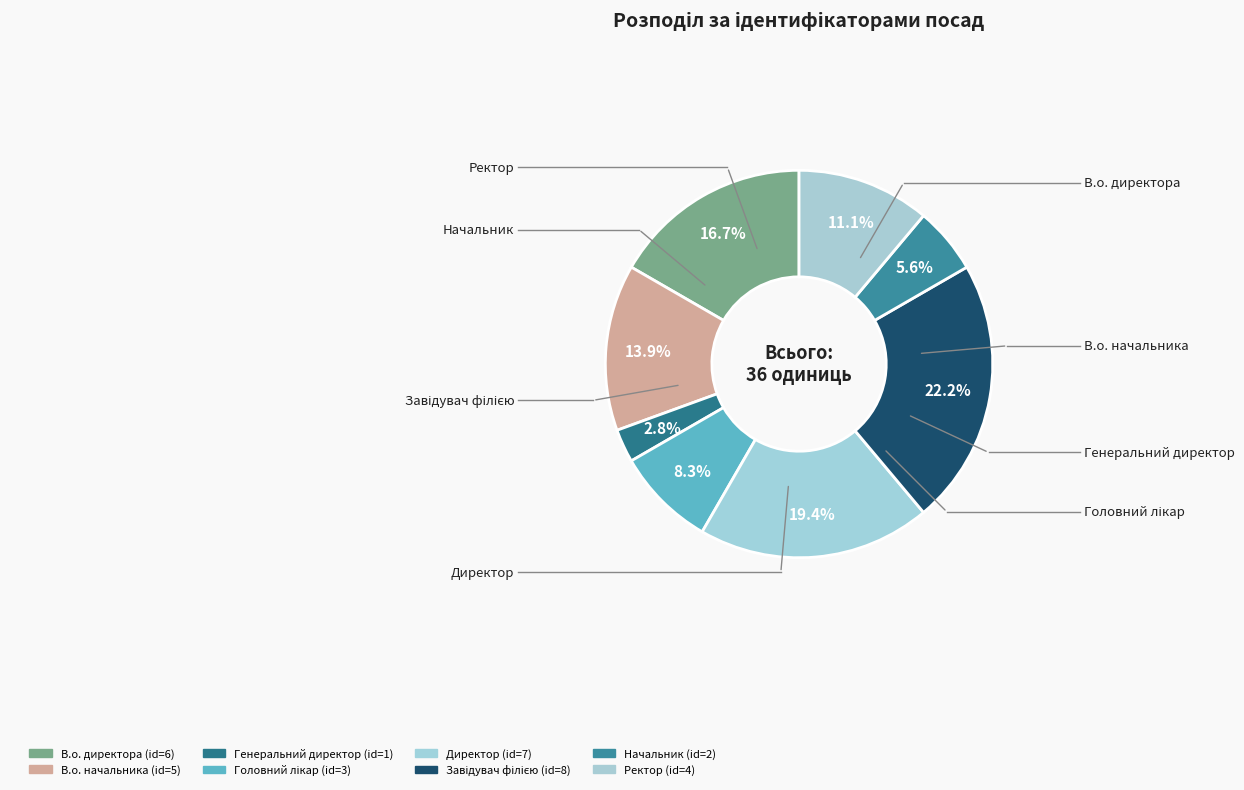

Is the sum of Ректор and В.о. директора greater than half?

No